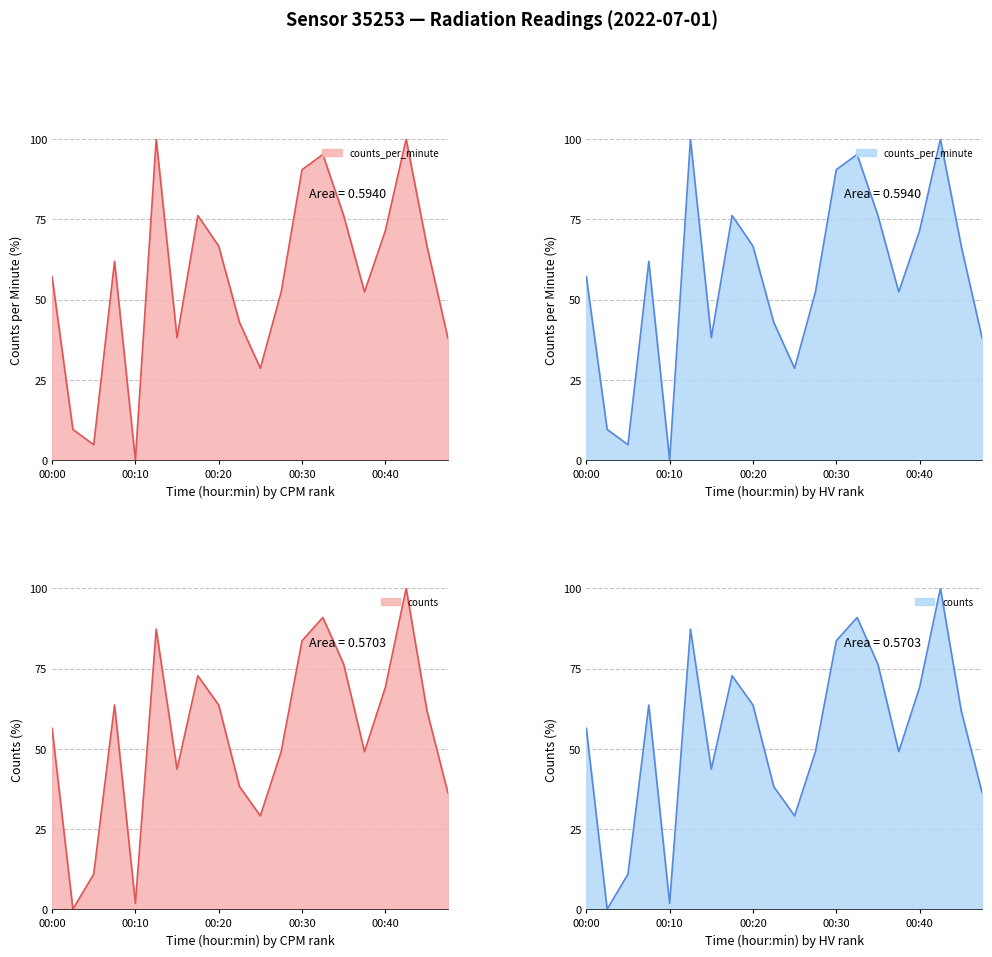

Does the chart display data point markers on the line(s)?

No